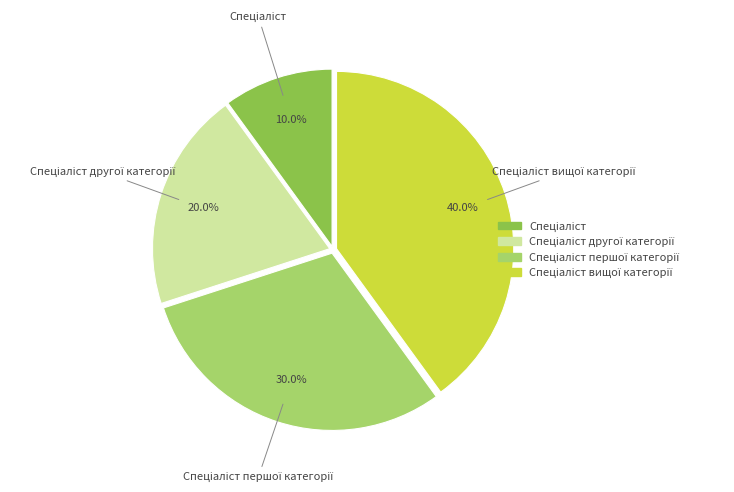

Is there any slice that represents more than half of the pie?

No